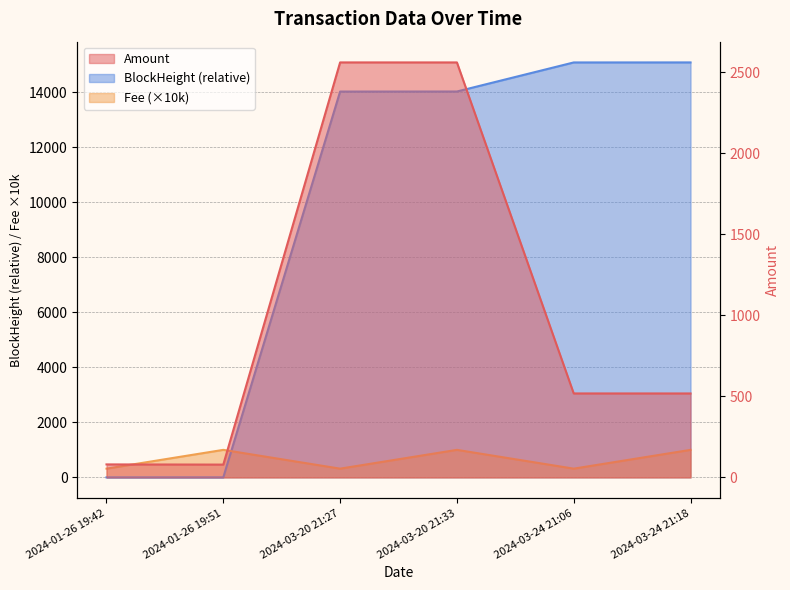

What is the spread (max minus min) of values at 2024-03-24 21:18?

14563.1